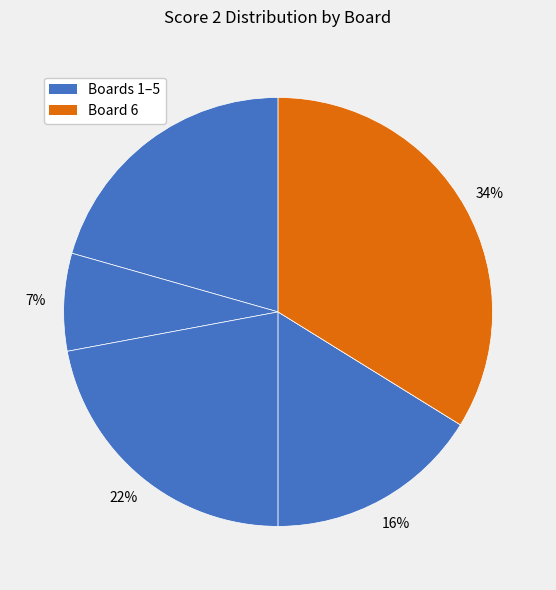

What is the largest slice in the pie chart?

Board 6